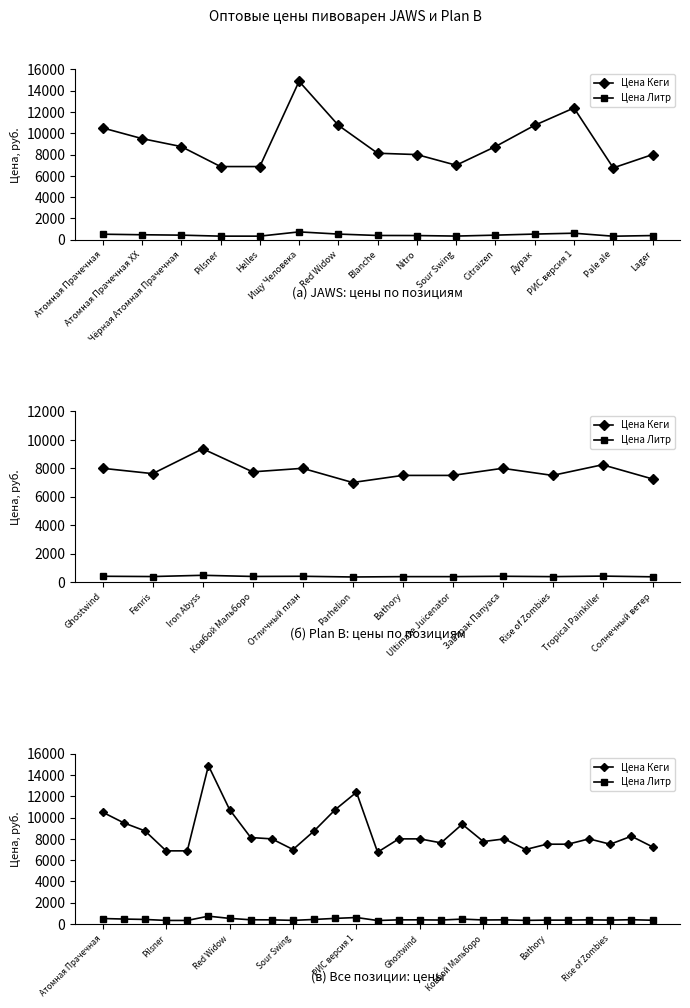

The Цена Кеги series shows 4447.7 at Citraizen. True or false?

False